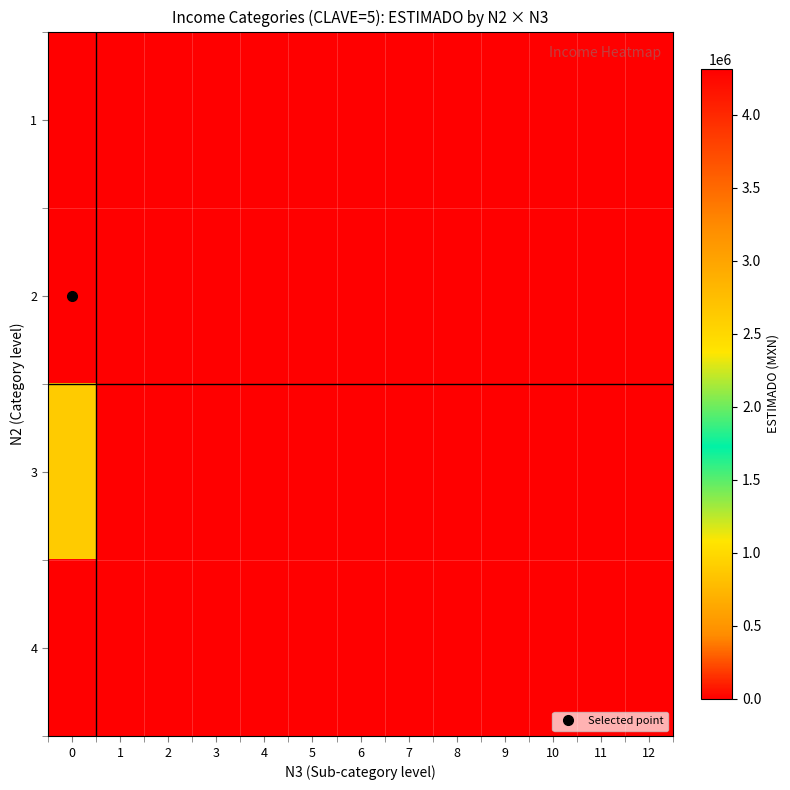

What is the greatest value displayed?

4313400